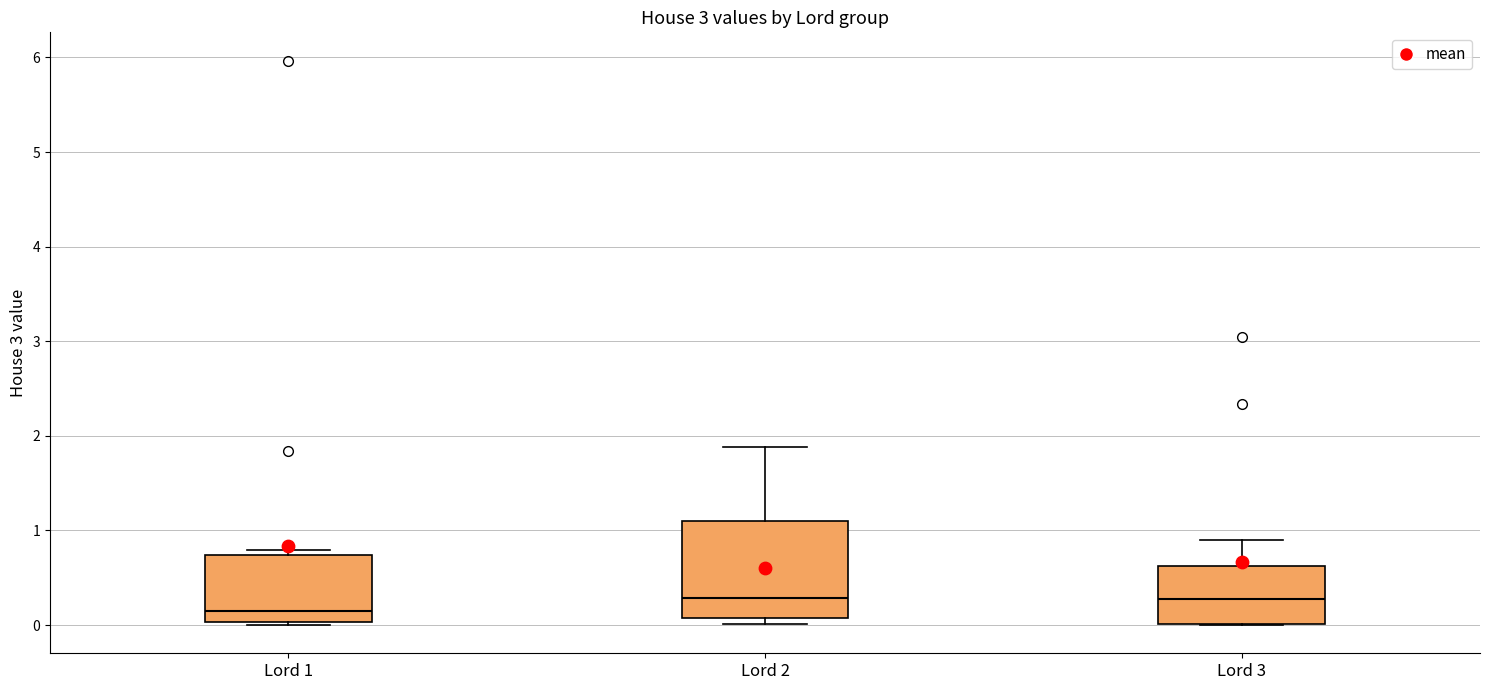

Which box is the tallest, from its lower edge to its upper edge?

Lord 2